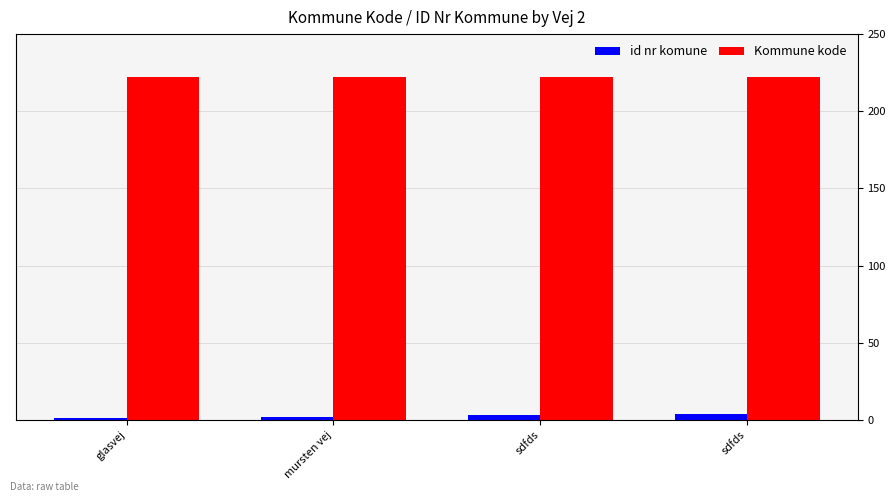

What are all the series names shown in the legend?

id nr komune, Kommune kode